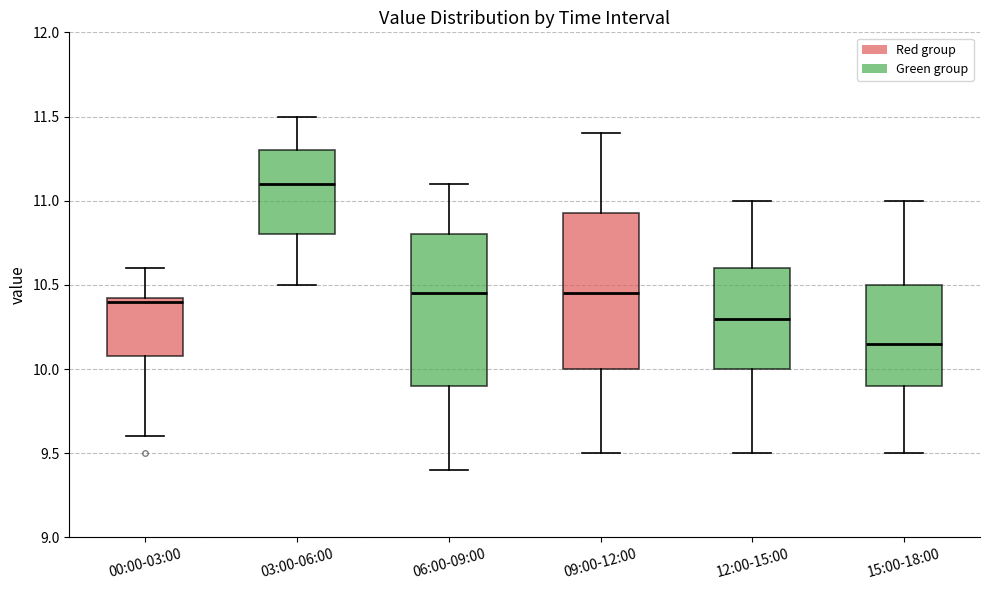

Reading left to right, transcribe this box plot: for each box, give where its median line is, the range the box spans, and where its two whiskers end, as read against the y-axis. The values are not printed on the chart, so give them approximately, as read against the axis.

00:00-03:00: median 10.40, box 10.10 to 10.45, whiskers 9.60 to 10.60
03:00-06:00: median 11.10, box 10.80 to 11.30, whiskers 10.50 to 11.50
06:00-09:00: median 10.45, box 9.90 to 10.80, whiskers 9.40 to 11.10
09:00-12:00: median 10.45, box 10.00 to 10.95, whiskers 9.50 to 11.40
12:00-15:00: median 10.30, box 10.00 to 10.60, whiskers 9.50 to 11.00
15:00-18:00: median 10.15, box 9.90 to 10.50, whiskers 9.50 to 11.00